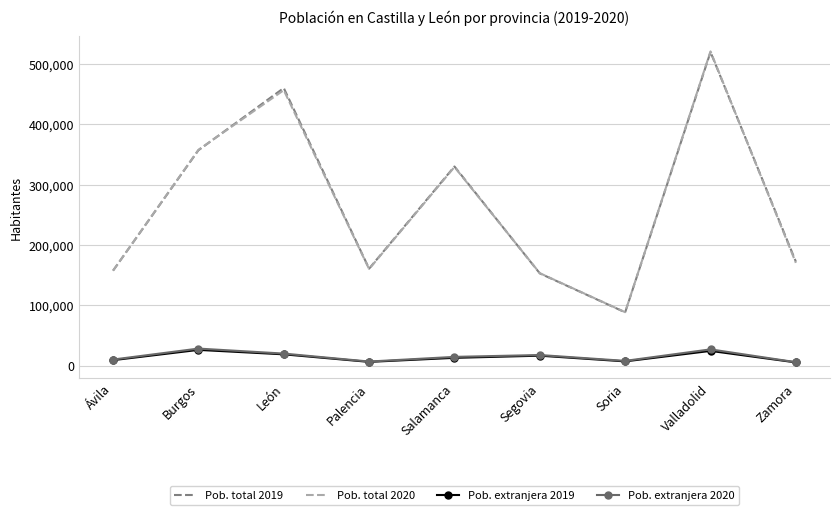

At which label does Pob. total 2019 reach its minimum?

Soria